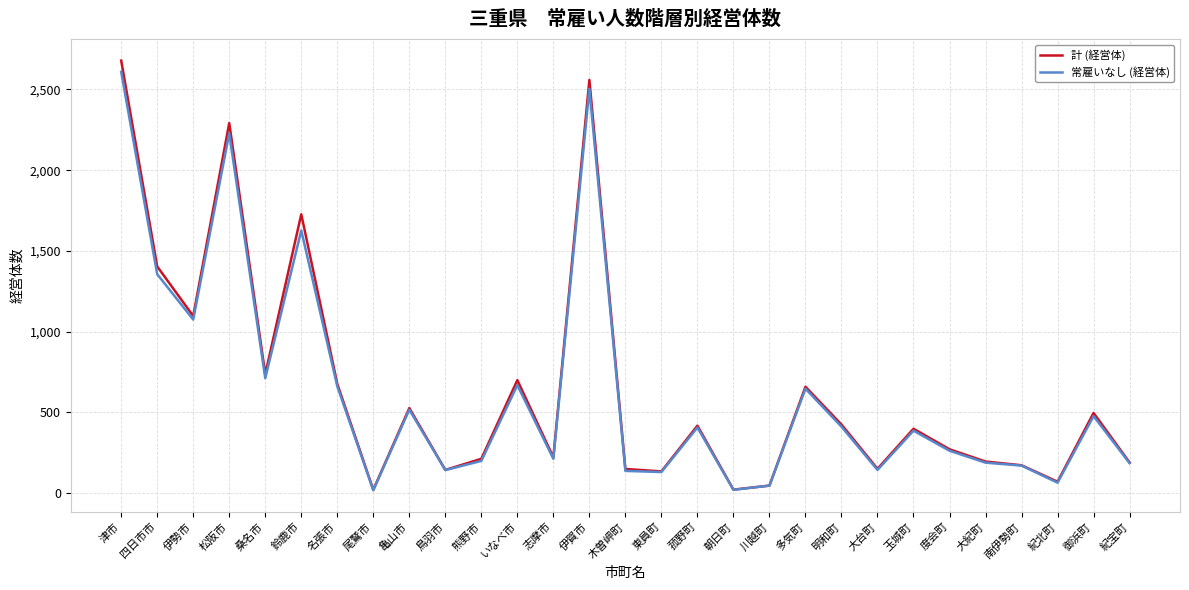

Is it true that 常雇いなし (経営体) equals 131 at 東員町?

True